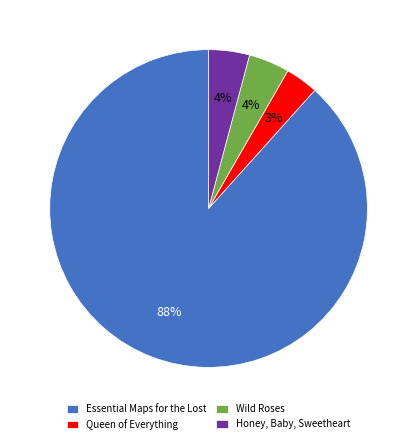

Does any single category account for the majority?

Yes